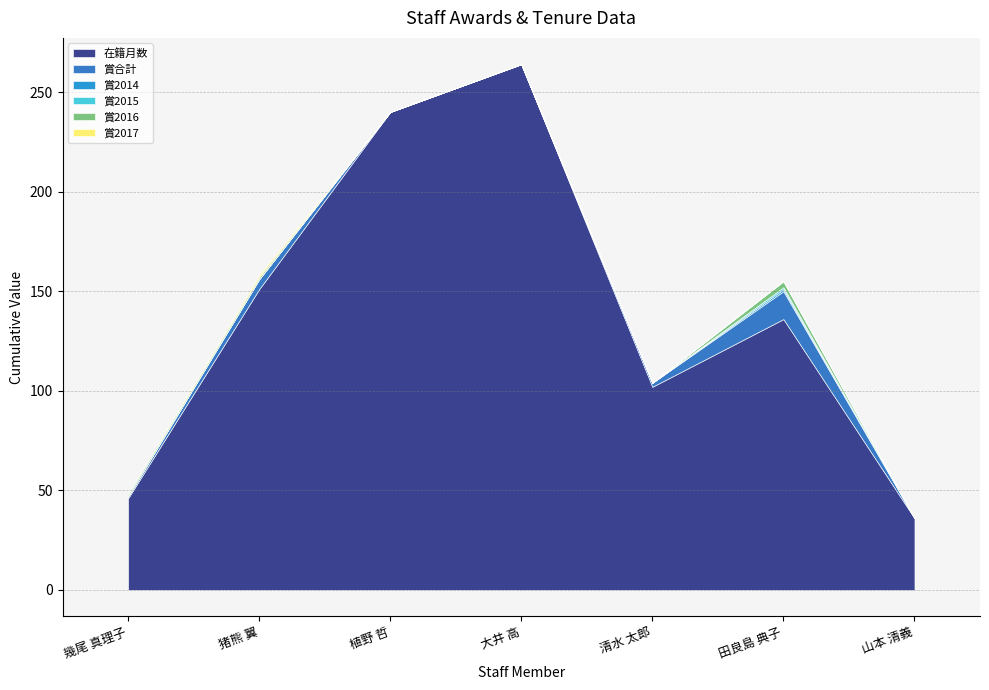

At which category does the chart reach its peak across all series?

大井 高